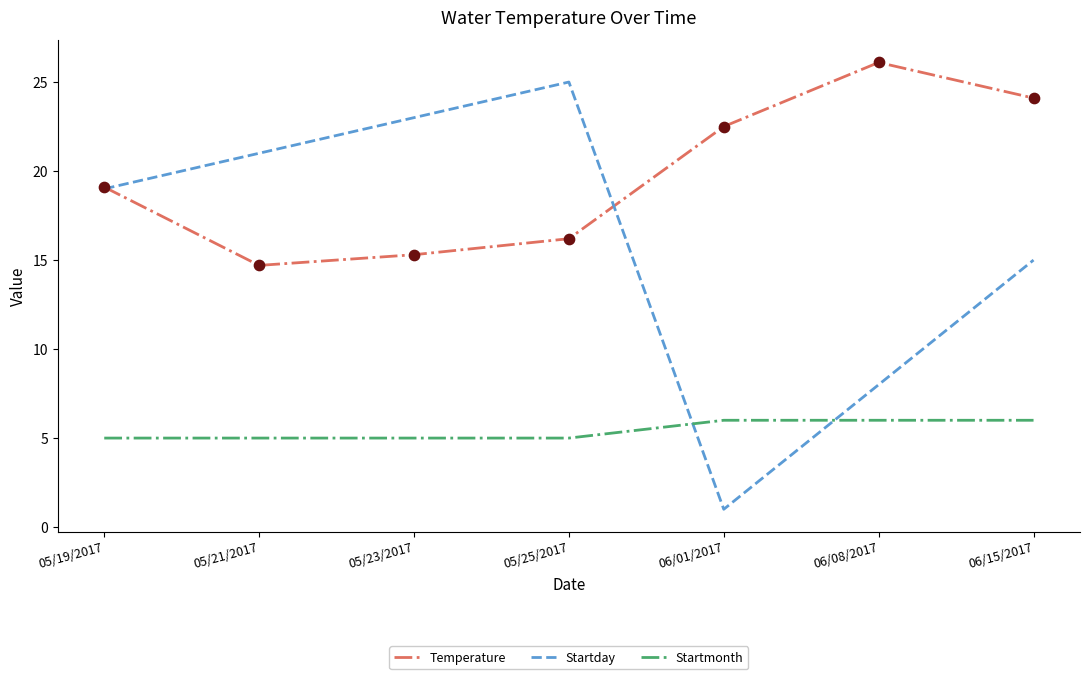

Which series has the largest total across all categories?

Temperature